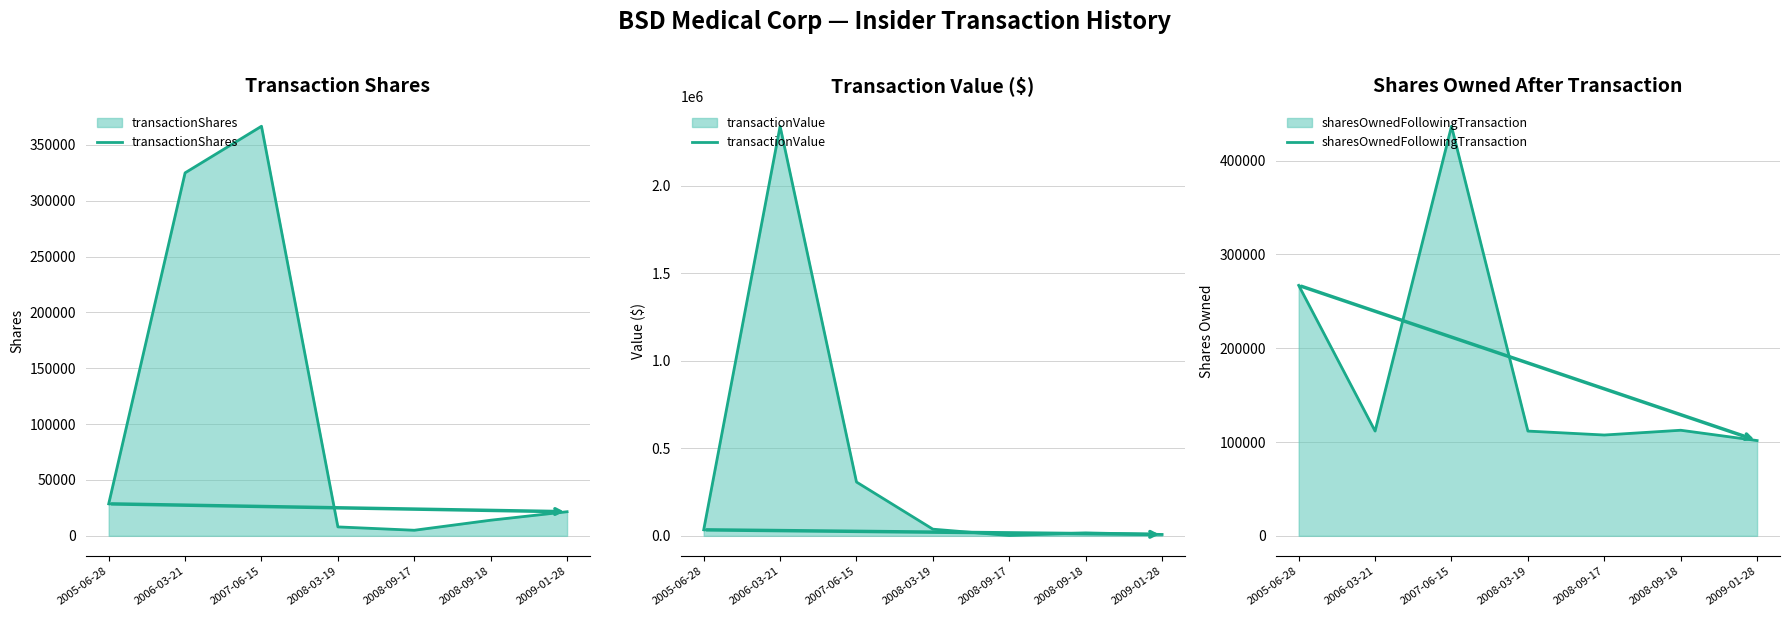

At which category does transactionValue reach its first local valley?

2008-09-17